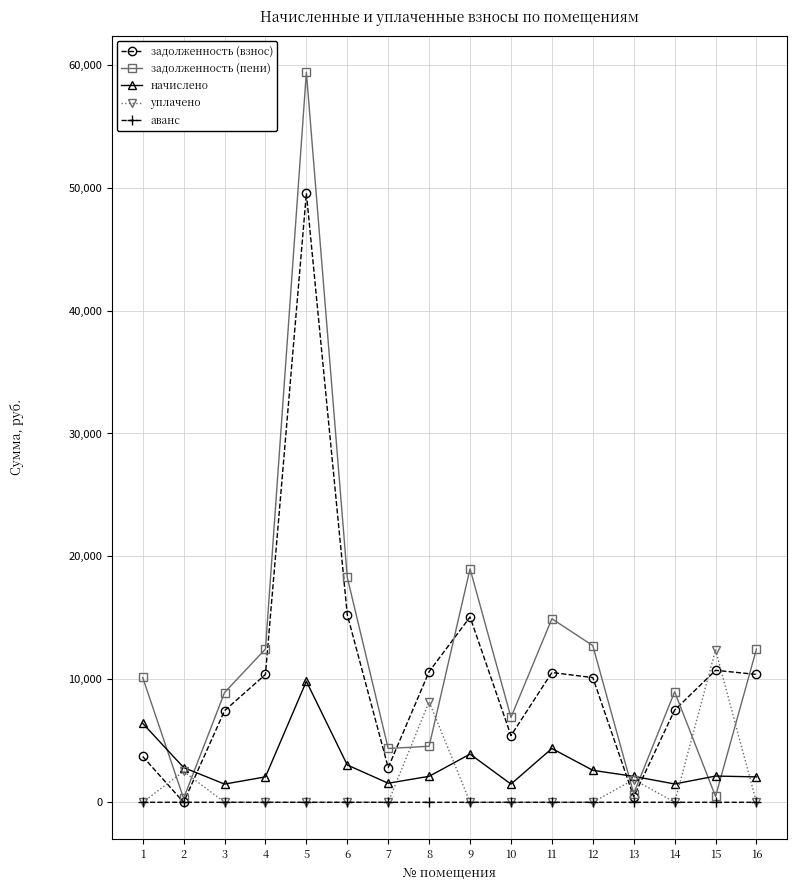

The задолженность (взнос) series shows 7498.6 at 14. True or false?

True